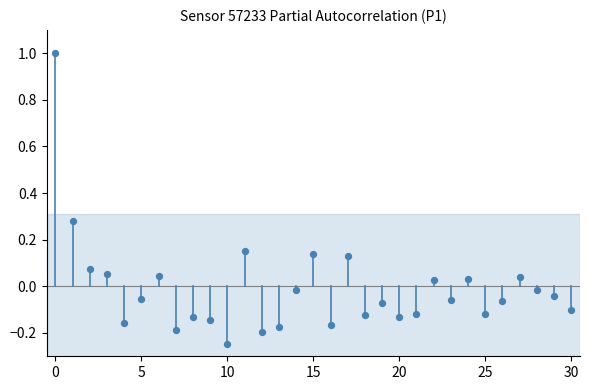

What is the range of Y values (max minus min)?

1.2